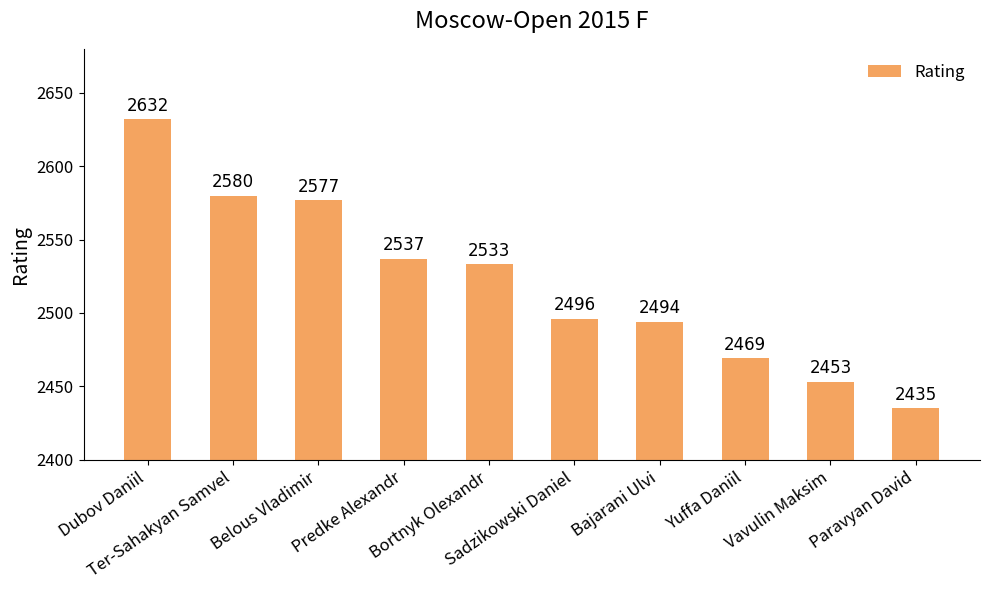

What is the difference between the maximum and minimum values?

197